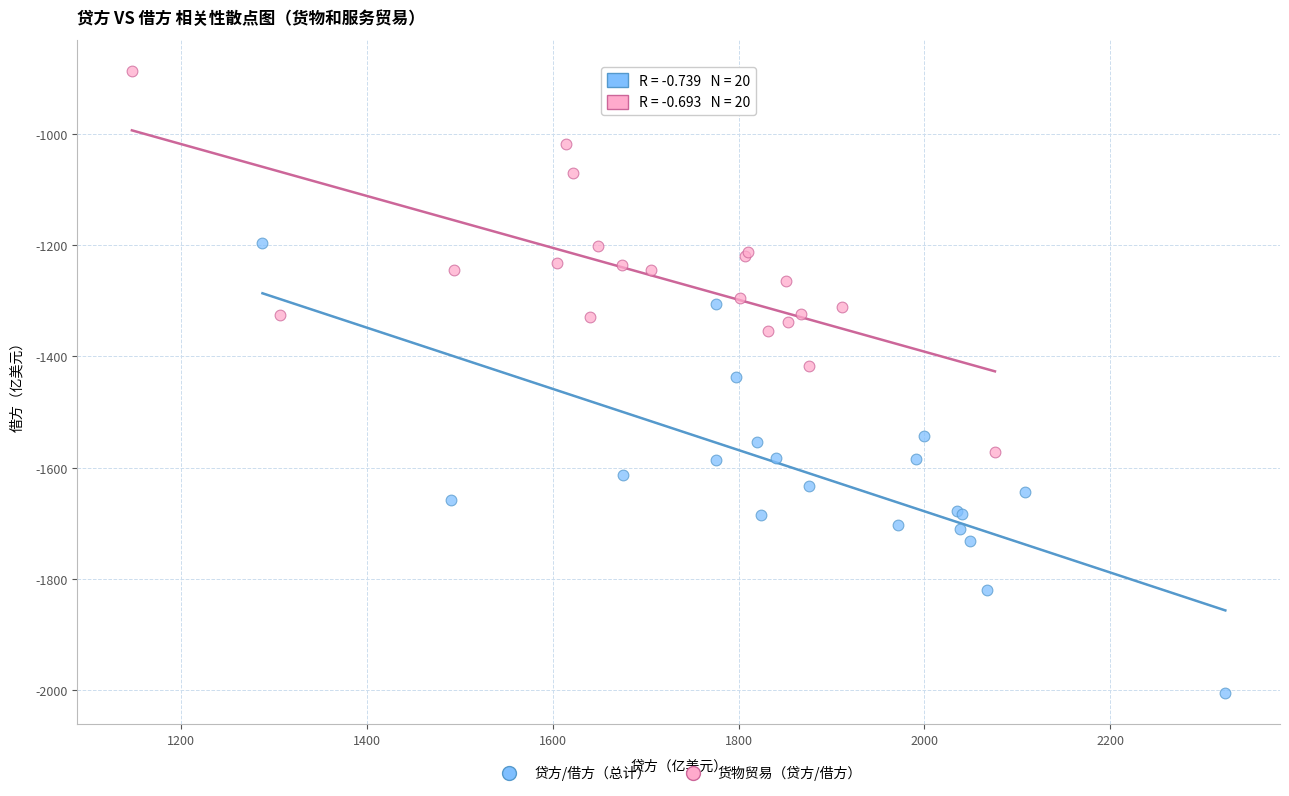

What are all the series names shown in the legend?

贷方/借方（总计）, 货物贸易（贷方/借方）